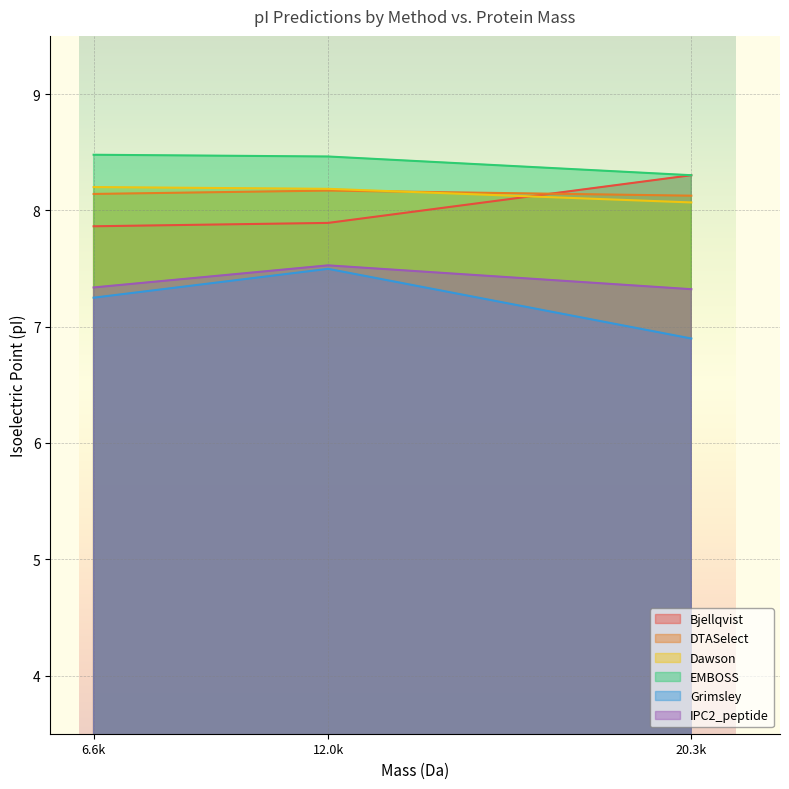

The Grimsley series shows 3.7 at 20.3k. True or false?

False